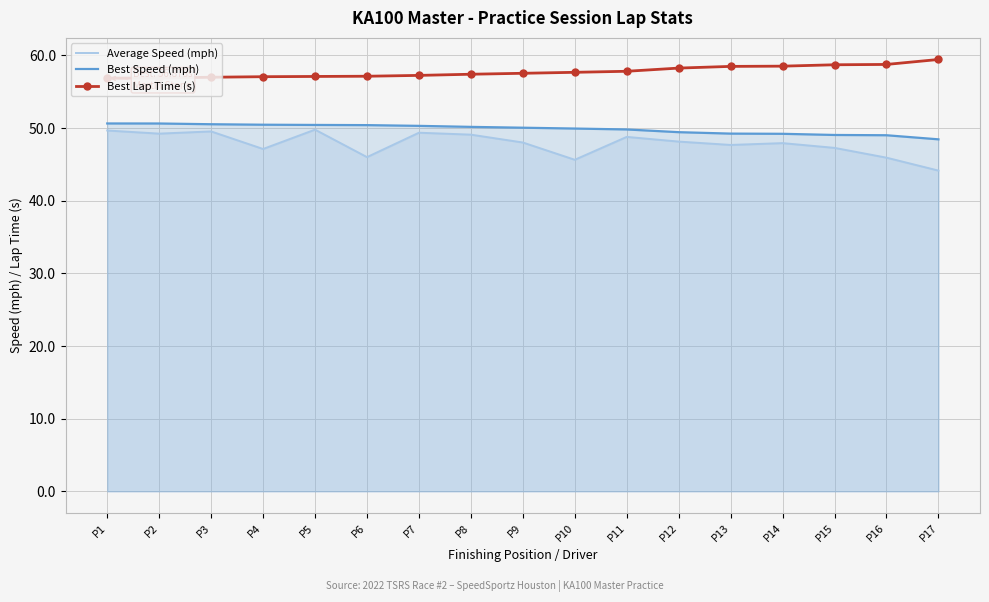

What is the maximum value shown in the chart?

59.4